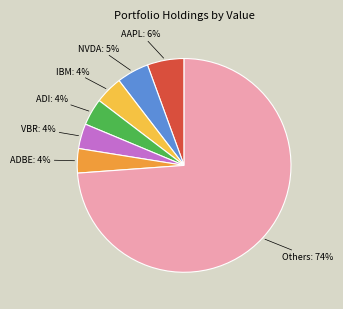

How many segments does this pie chart have?

7